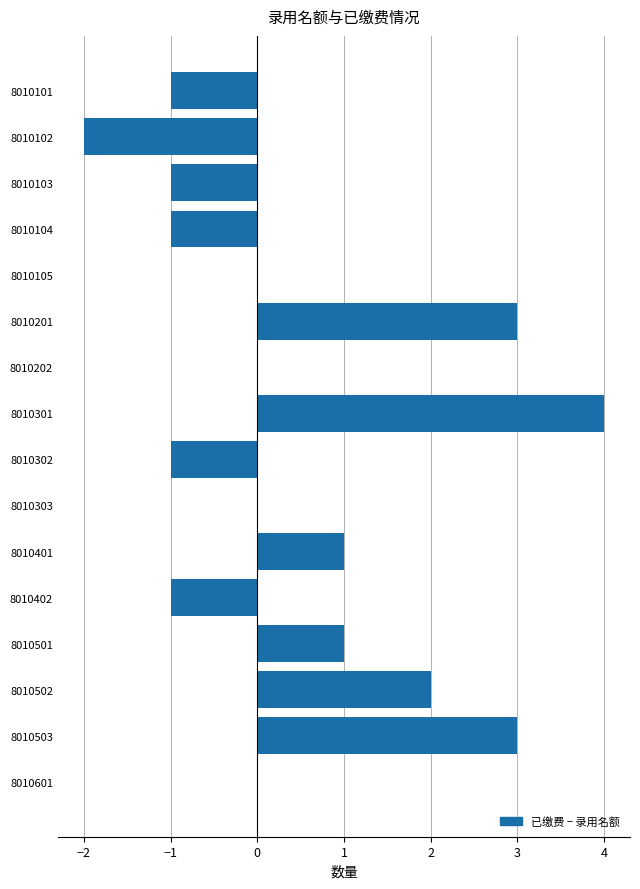

Reading top to bottom, transcribe all the data shown in this chart.

8010101=-1	8010102=-2	8010103=-1	8010104=-1	8010105=0	8010201=3	8010202=0	8010301=4	8010302=-1	8010303=0	8010401=1	8010402=-1	8010501=1	8010502=2	8010503=3	8010601=0